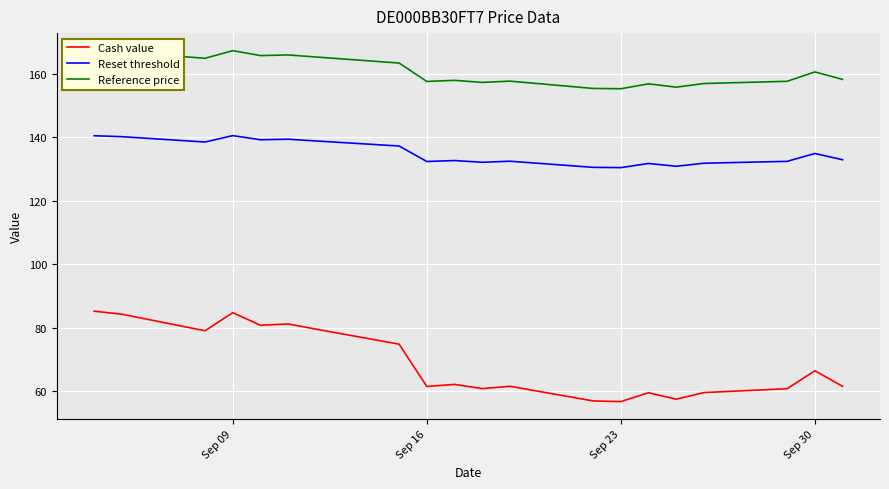

True or false: Reference price and Reset threshold cross at least once.

False